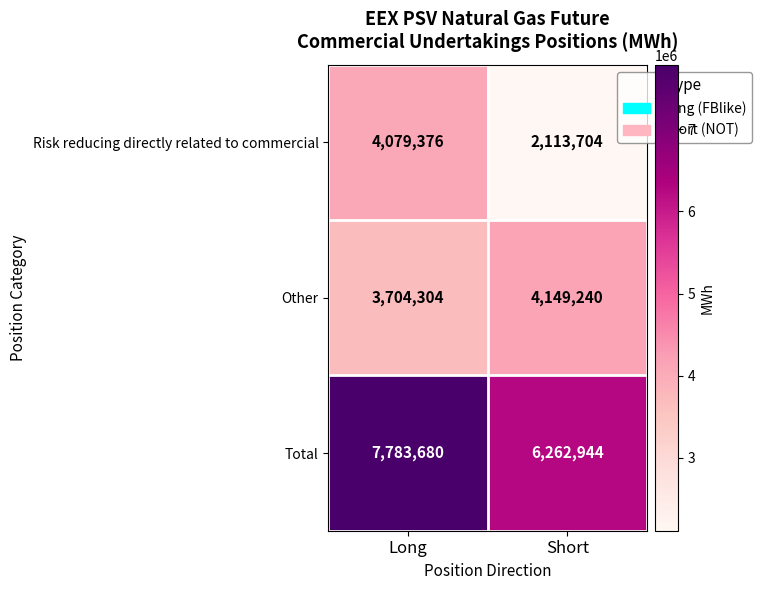

Which series has the widest spread of values?

Risk reducing directly related to commercial